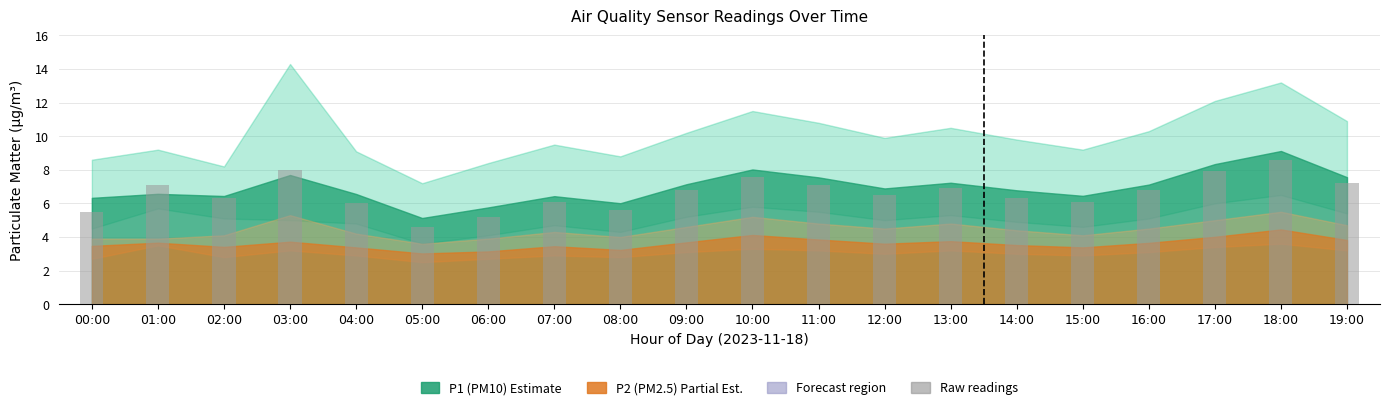

How many series are shown in this chart?

1